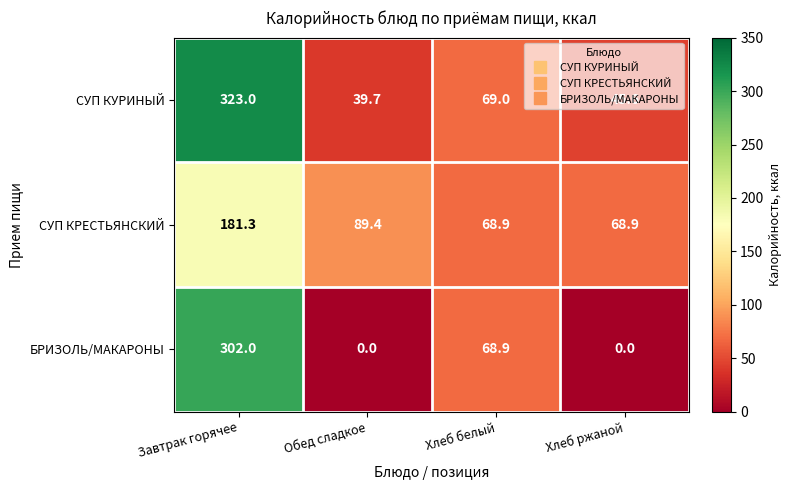

Which series has the widest spread of values?

БРИЗОЛЬ/МАКАРОНЫ